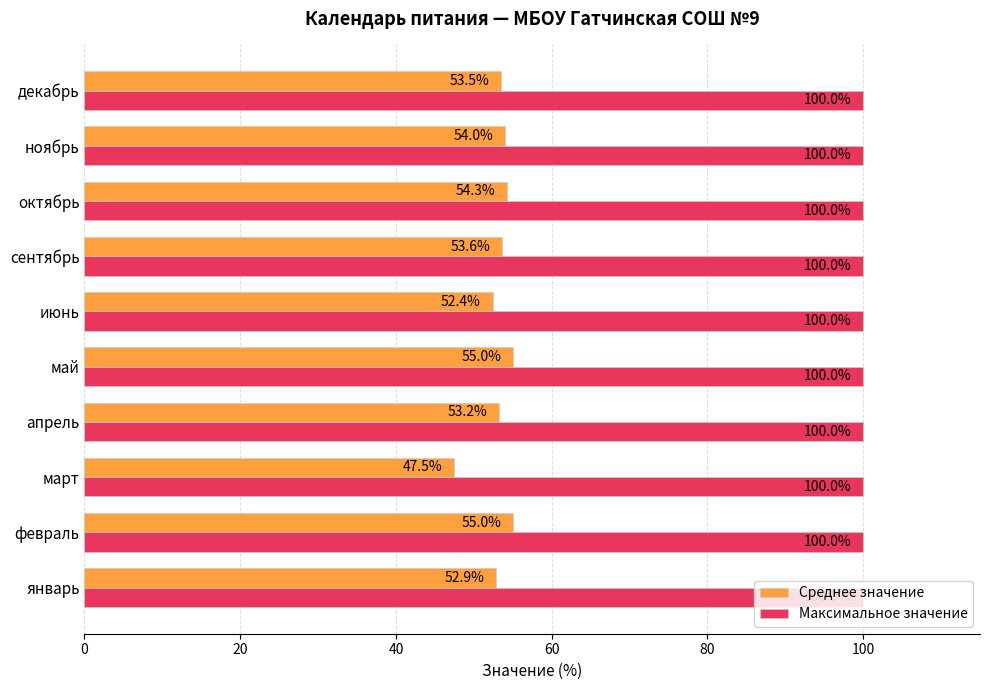

True or false: Максимальное значение has a value of 100.0 at октябрь.

True